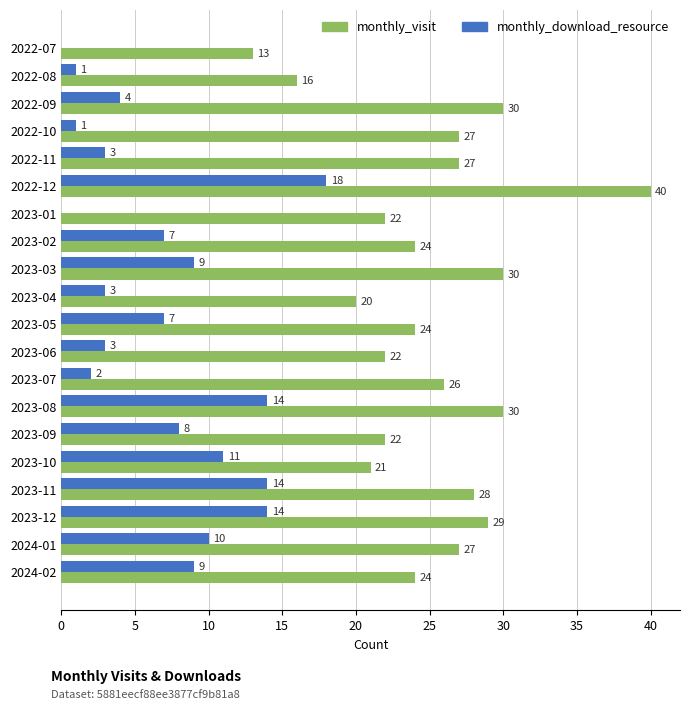

What is the sum of the monthly_visit values at 2022-08 and 2023-04?

36